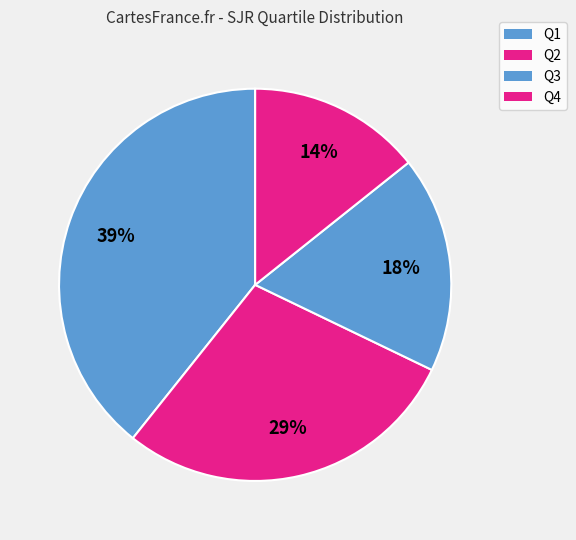

How many segments does this pie chart have?

4